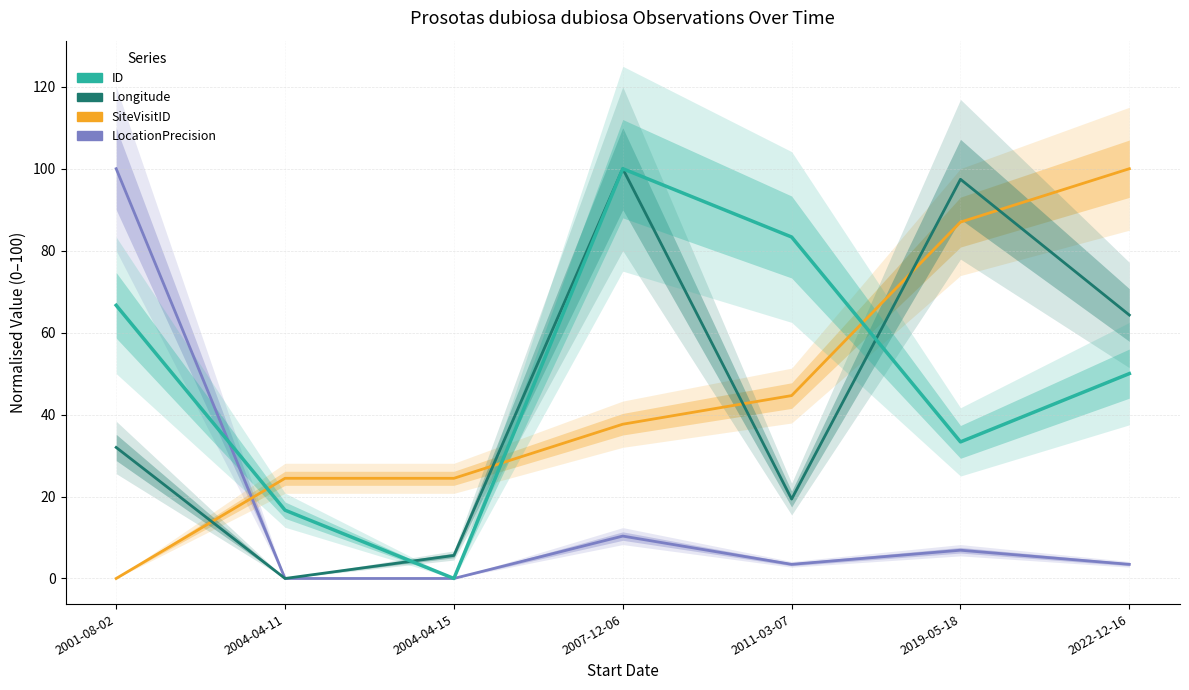

What is the label of the 1st point from the left?

2001-08-02